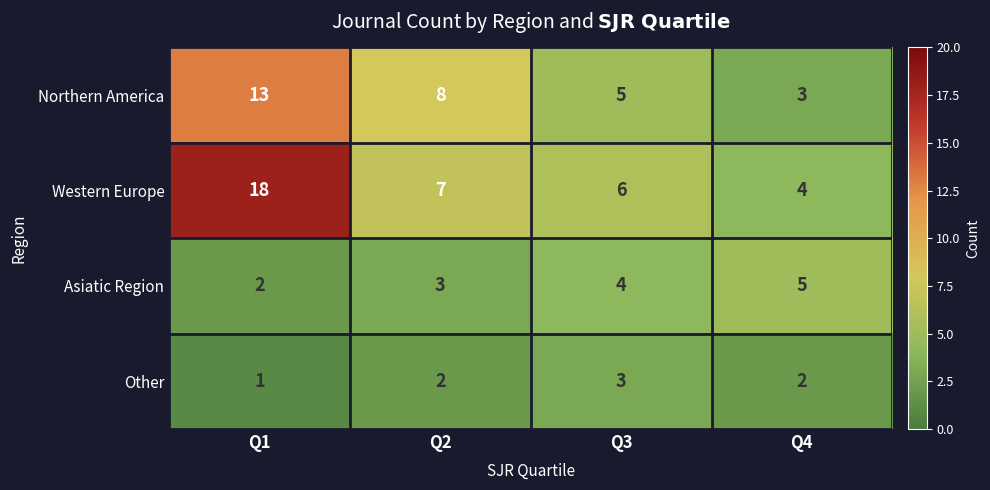

How many distinct data groups are displayed?

4